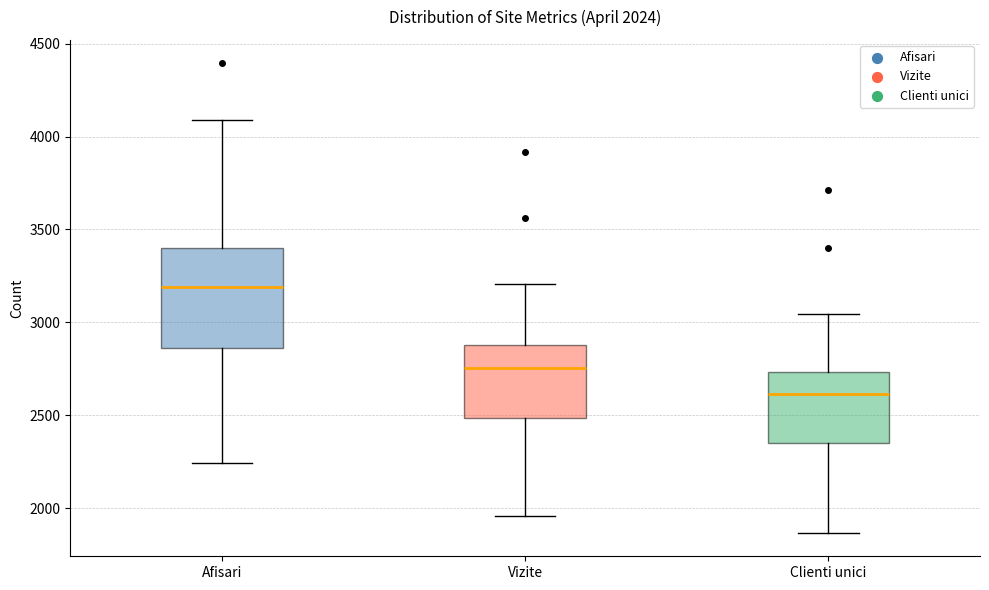

Which box is the tallest, from its lower edge to its upper edge?

Afisari